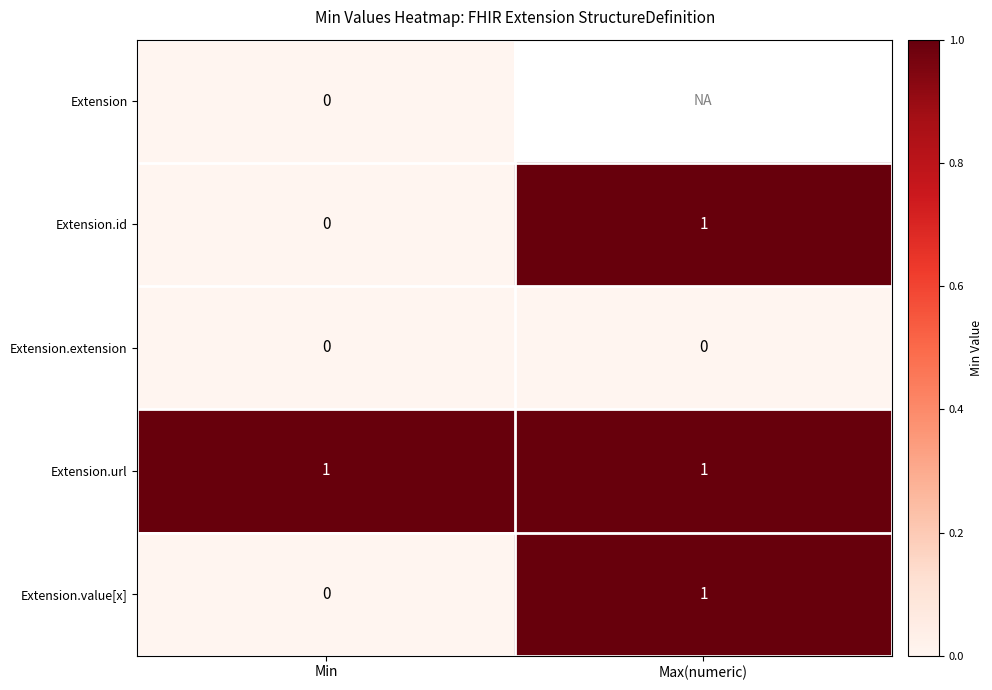

The value of Extension.id at Max(numeric) is 0. True or false?

False